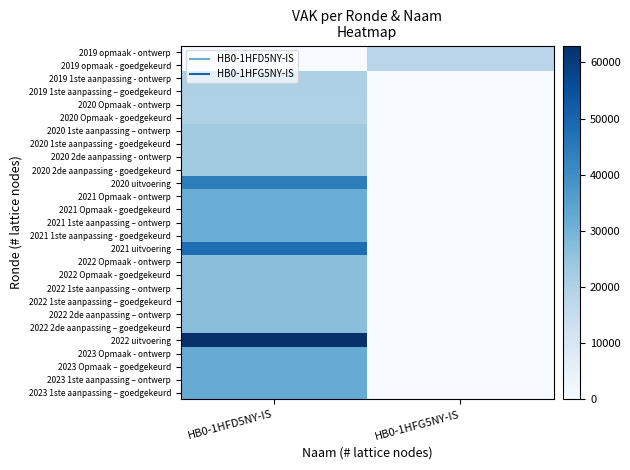

Reading right to left, list all the values displayed in this chart.

2019 opmaak - ontwerp: HB0-1HFG5NY-IS=17876	HB0-1HFD5NY-IS=0
2019 opmaak - goedgekeurd: HB0-1HFG5NY-IS=17876	HB0-1HFD5NY-IS=0
2019 1ste aanpassing - ontwerp: HB0-1HFG5NY-IS=0	HB0-1HFD5NY-IS=20656
2019 1ste aanpassing – goedgekeurd: HB0-1HFG5NY-IS=0	HB0-1HFD5NY-IS=20656
2020 Opmaak - ontwerp: HB0-1HFG5NY-IS=0	HB0-1HFD5NY-IS=20232
2020 Opmaak - goedgekeurd: HB0-1HFG5NY-IS=0	HB0-1HFD5NY-IS=20232
2020 1ste aanpassing – ontwerp: HB0-1HFG5NY-IS=0	HB0-1HFD5NY-IS=22711
2020 1ste aanpassing - goedgekeurd: HB0-1HFG5NY-IS=0	HB0-1HFD5NY-IS=22711
2020 2de aanpassing - ontwerp: HB0-1HFG5NY-IS=0	HB0-1HFD5NY-IS=22711
2020 2de aanpassing - goedgekeurd: HB0-1HFG5NY-IS=0	HB0-1HFD5NY-IS=22711
2020 uitvoering: HB0-1HFG5NY-IS=0	HB0-1HFD5NY-IS=44174
2021 Opmaak - ontwerp: HB0-1HFG5NY-IS=0	HB0-1HFD5NY-IS=31711
2021 Opmaak - goedgekeurd: HB0-1HFG5NY-IS=0	HB0-1HFD5NY-IS=31711
2021 1ste aanpassing – ontwerp: HB0-1HFG5NY-IS=0	HB0-1HFD5NY-IS=31711
2021 1ste aanpassing - goedgekeurd: HB0-1HFG5NY-IS=0	HB0-1HFD5NY-IS=31711
2021 uitvoering: HB0-1HFG5NY-IS=0	HB0-1HFD5NY-IS=48218
2022 Opmaak - ontwerp: HB0-1HFG5NY-IS=0	HB0-1HFD5NY-IS=26711
2022 Opmaak - goedgekeurd: HB0-1HFG5NY-IS=0	HB0-1HFD5NY-IS=26711
2022 1ste aanpassing – ontwerp: HB0-1HFG5NY-IS=0	HB0-1HFD5NY-IS=26711
2022 1ste aanpassing – goedgekeurd: HB0-1HFG5NY-IS=0	HB0-1HFD5NY-IS=26711
2022 2de aanpassing – ontwerp: HB0-1HFG5NY-IS=0	HB0-1HFD5NY-IS=26711
2022 2de aanpassing – goedgekeurd: HB0-1HFG5NY-IS=0	HB0-1HFD5NY-IS=26711
2022 uitvoering: HB0-1HFG5NY-IS=0	HB0-1HFD5NY-IS=63014
2023 Opmaak - ontwerp: HB0-1HFG5NY-IS=0	HB0-1HFD5NY-IS=32067
2023 Opmaak – goedgekeurd: HB0-1HFG5NY-IS=0	HB0-1HFD5NY-IS=32067
2023 1ste aanpassing – ontwerp: HB0-1HFG5NY-IS=0	HB0-1HFD5NY-IS=32067
2023 1ste aanpassing – goedgekeurd: HB0-1HFG5NY-IS=0	HB0-1HFD5NY-IS=32067